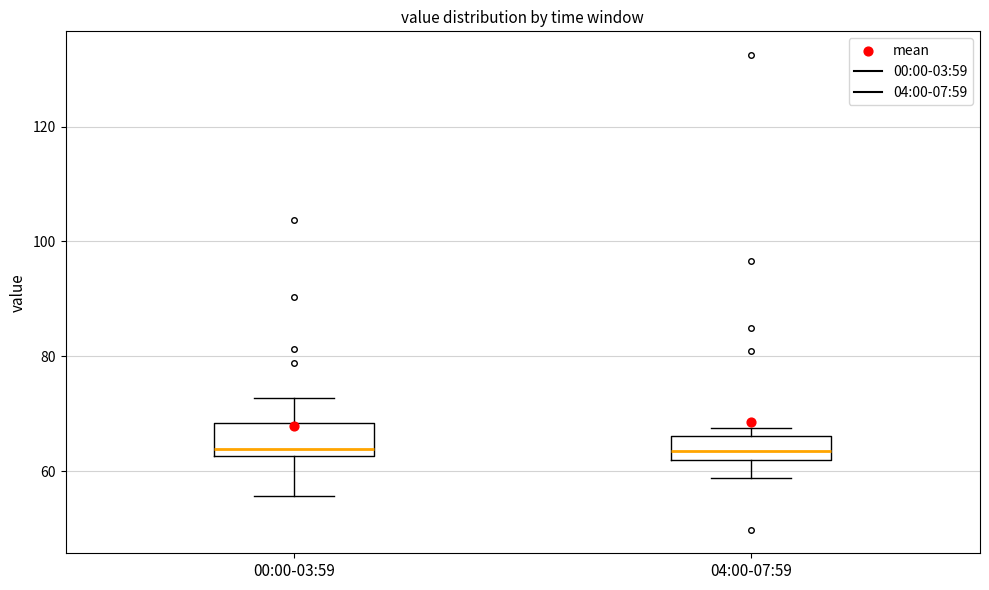

Reading left to right, transcribe this box plot: for each box, give where its median line is, the range the box spans, and where its two whiskers end, as read against the y-axis. The values are not printed on the chart, so give them approximately, as read against the axis.

00:00-03:59: median 64, box 62 to 68, whiskers 56 to 72
04:00-07:59: median 64, box 62 to 66, whiskers 58 to 68